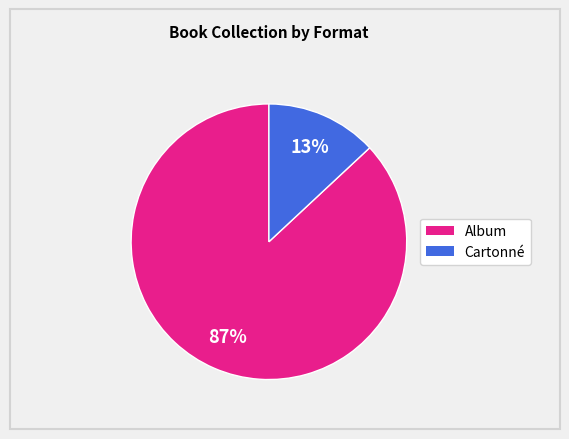

Is there any slice that represents more than half of the pie?

Yes